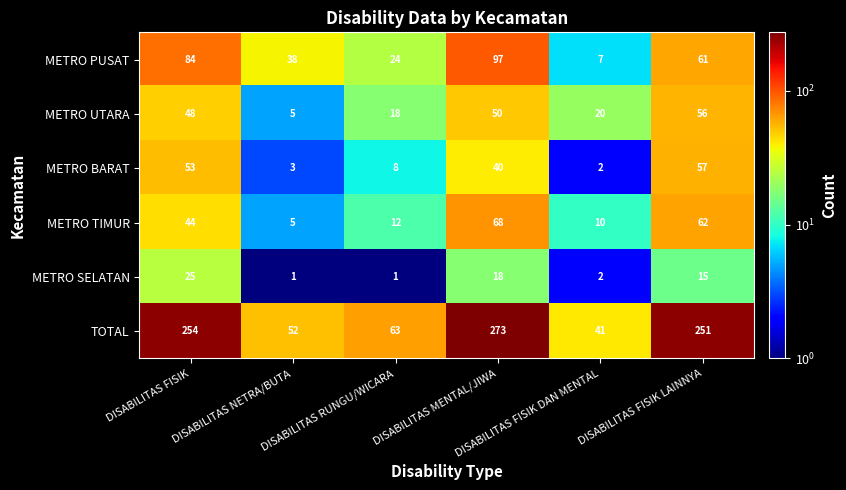

What is the average value of the METRO SELATAN series?

10